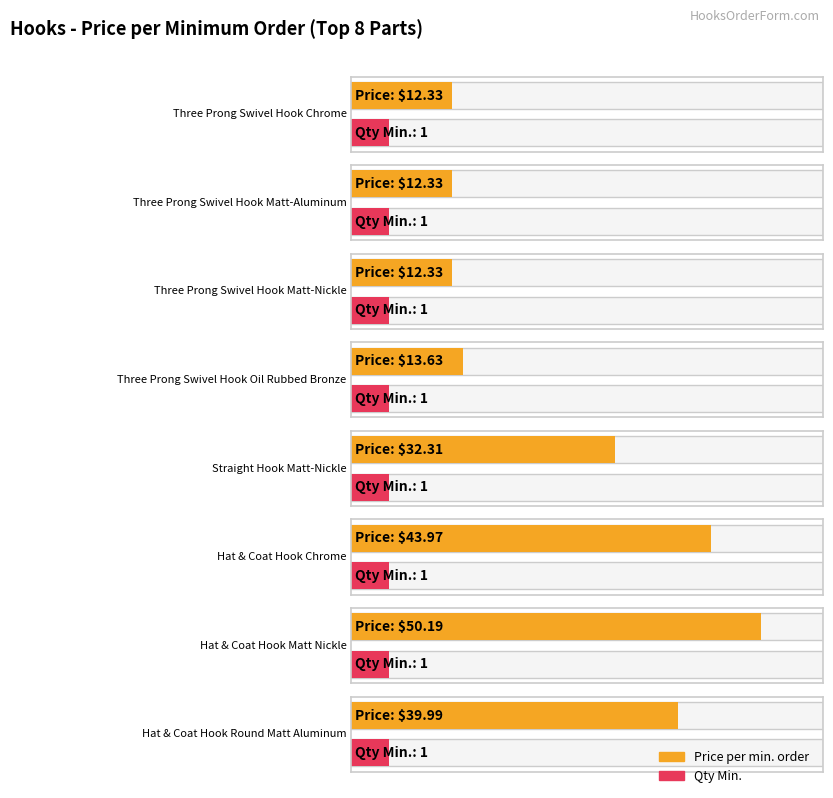

What are all the series names shown in the legend?

Price per min. order, Qty Min.